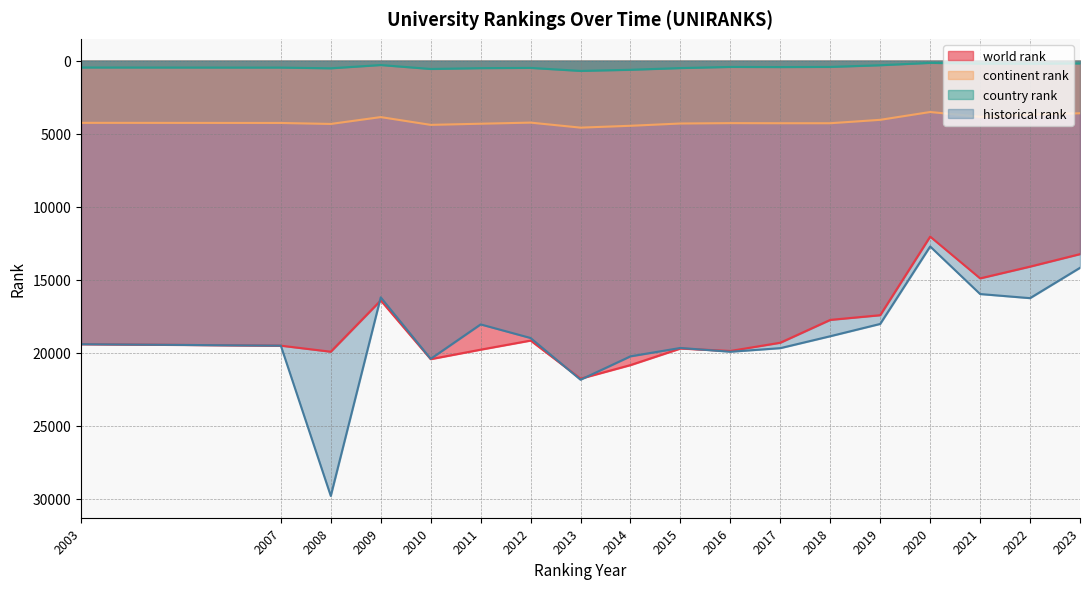

At which label is historical rank closest to 21271?

2013